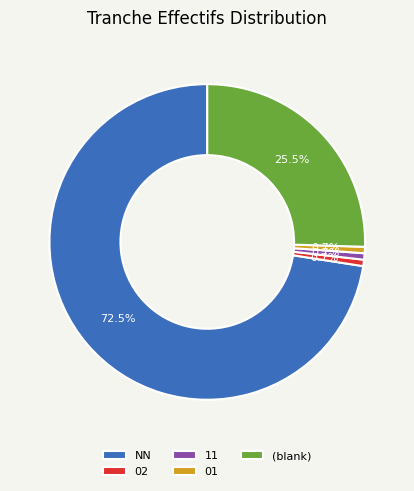

What is the largest slice in the pie chart?

NN